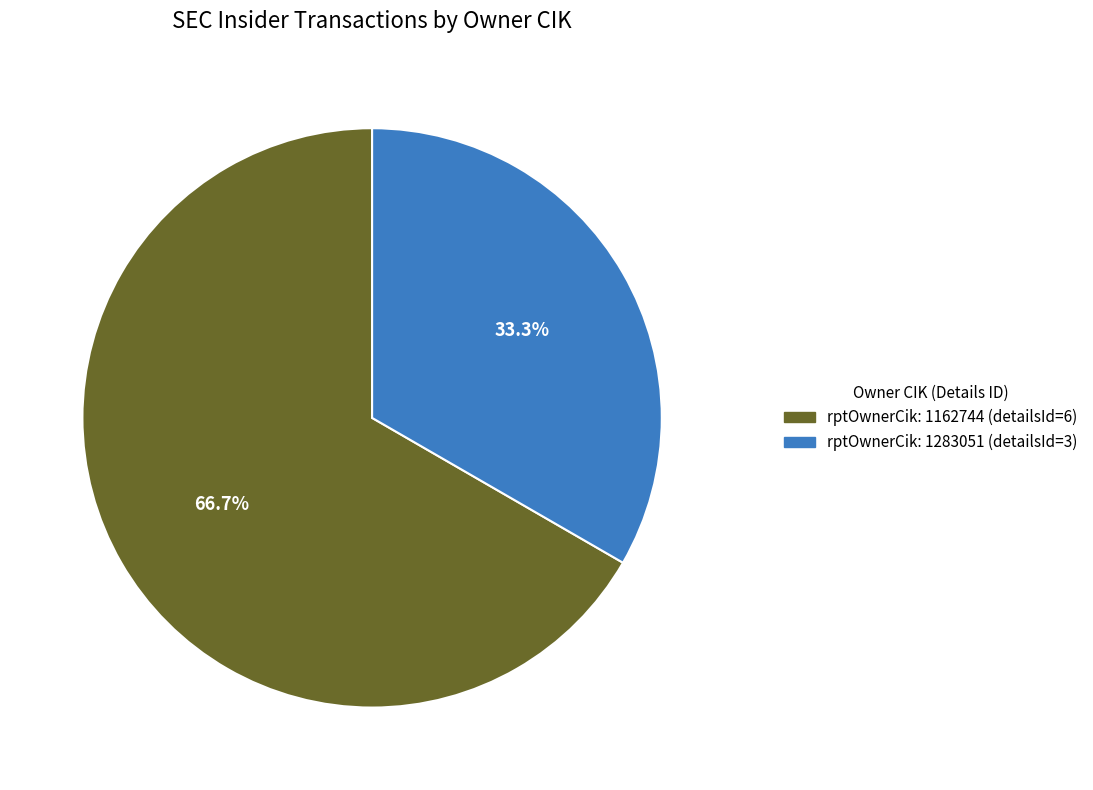

Which slice represents more than half of the pie?

1162744